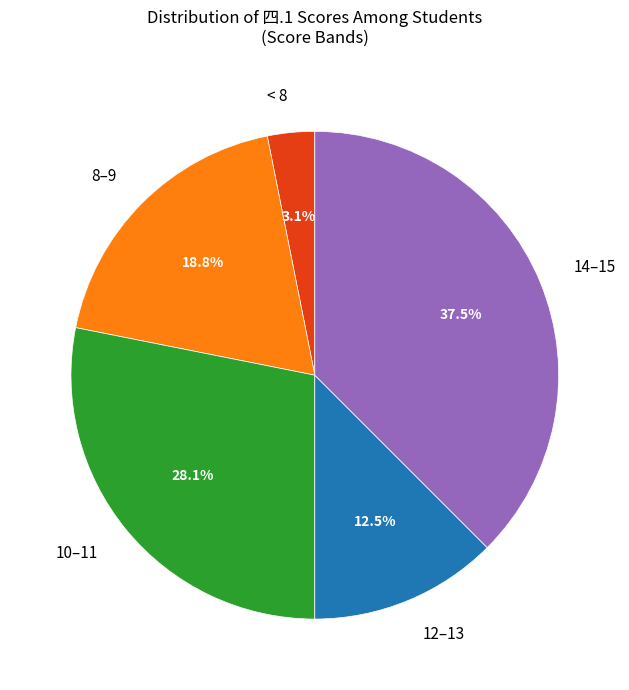

Rank the categories by value from highest to lowest.

14–15, 10–11, 8–9, 12–13, < 8